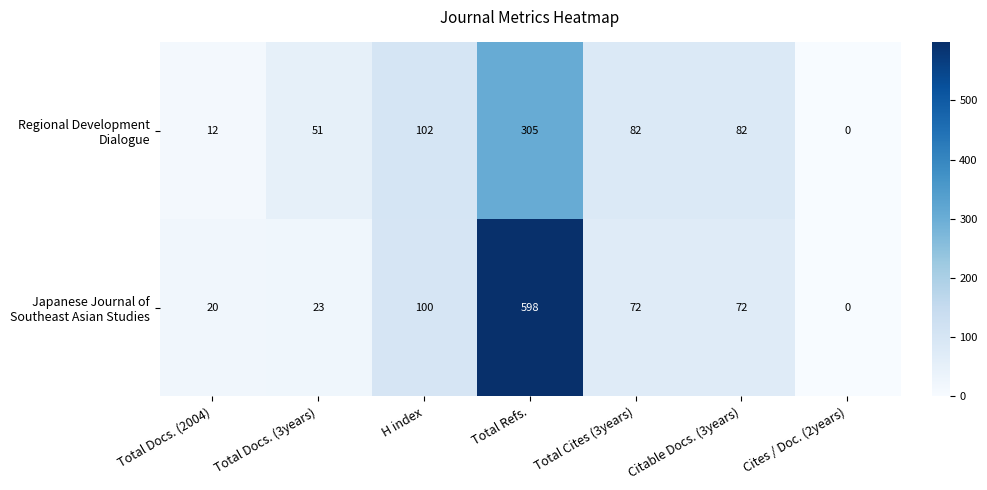

How many categories are shown in the chart?

7